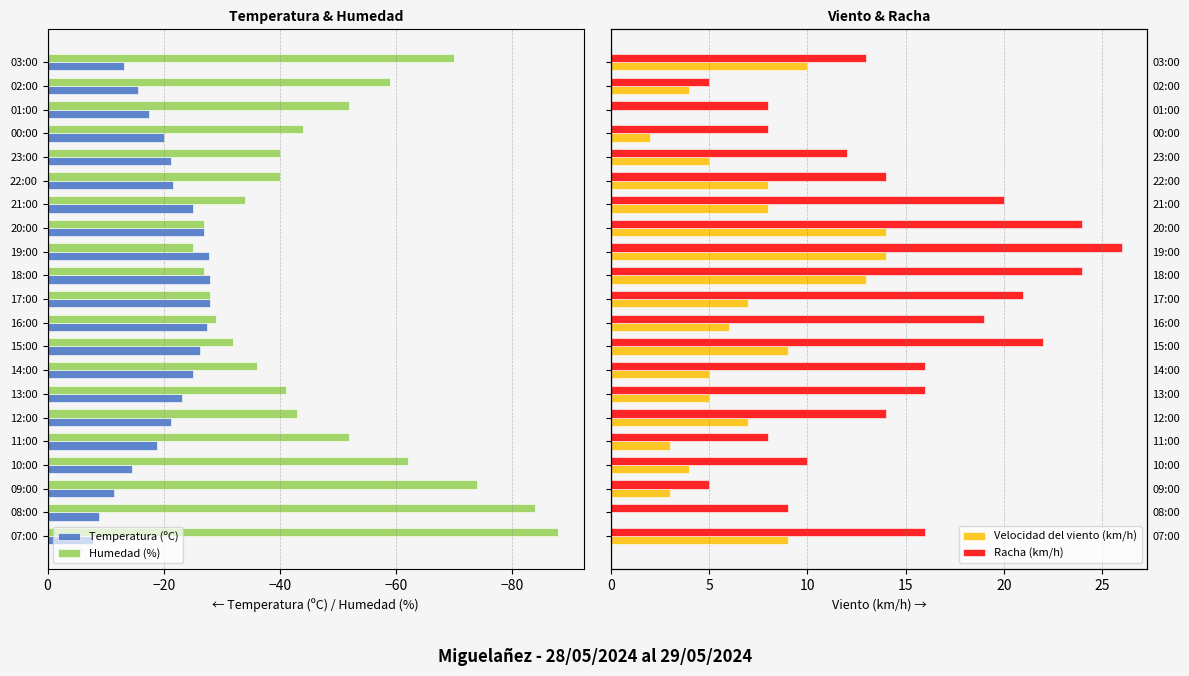

What is the difference between the Temperatura (ºC) values at 12:00 and 11:00?

2.4